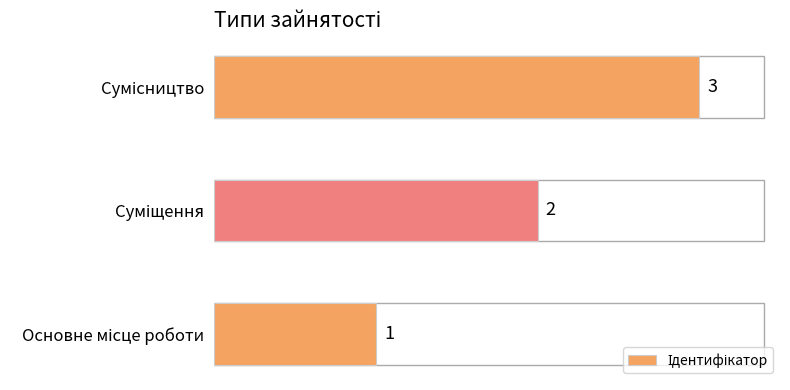

What is the sum of all values?

6